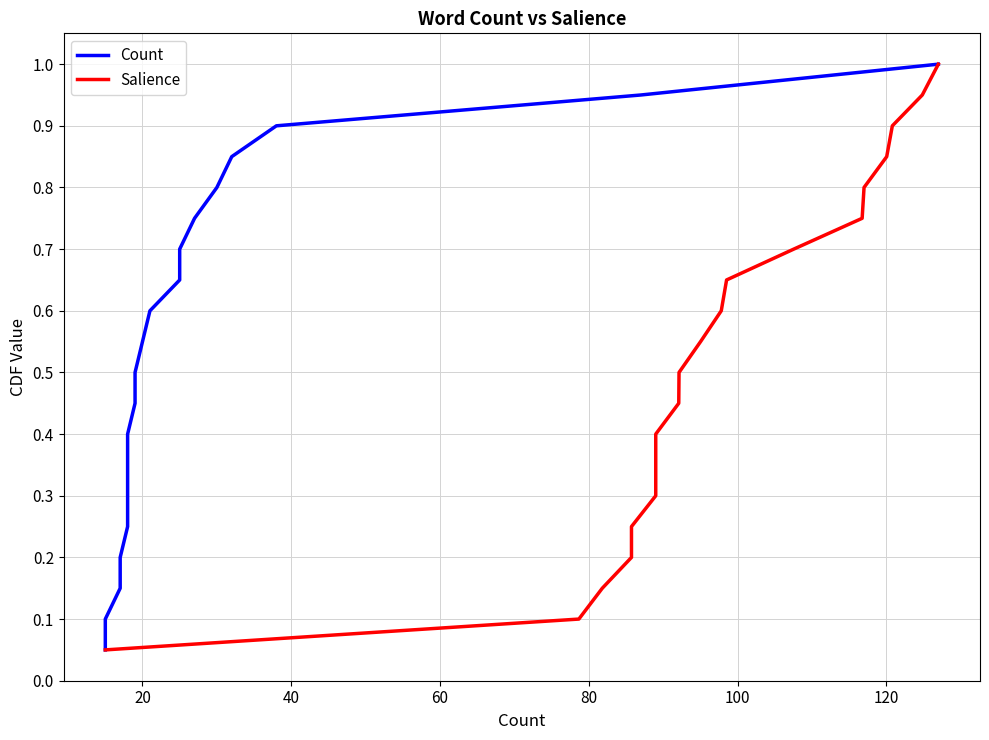

How many series are shown in this chart?

2